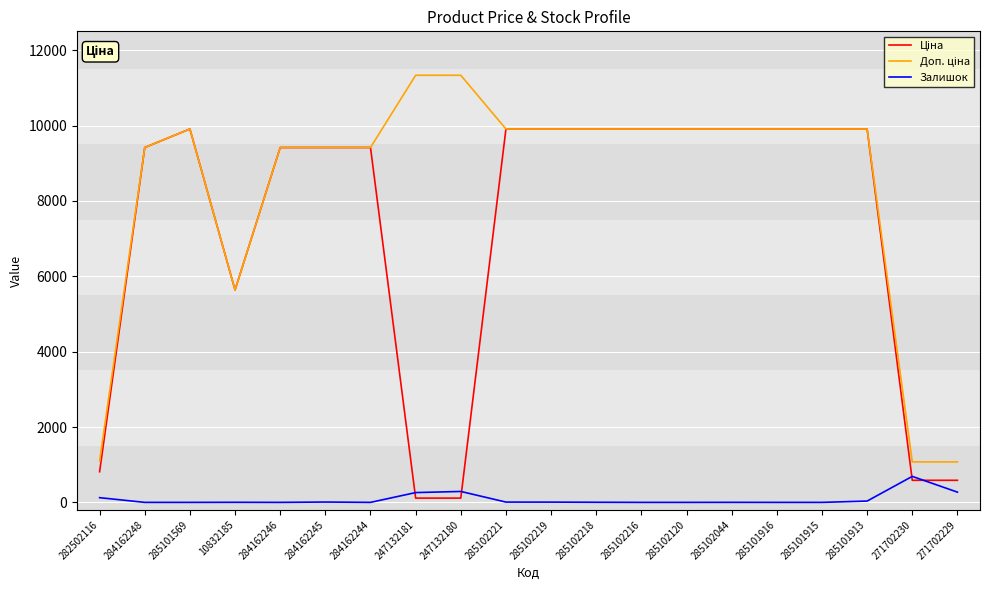

What is the difference between the Залишок values at 271702229 and 284162245?

263.0